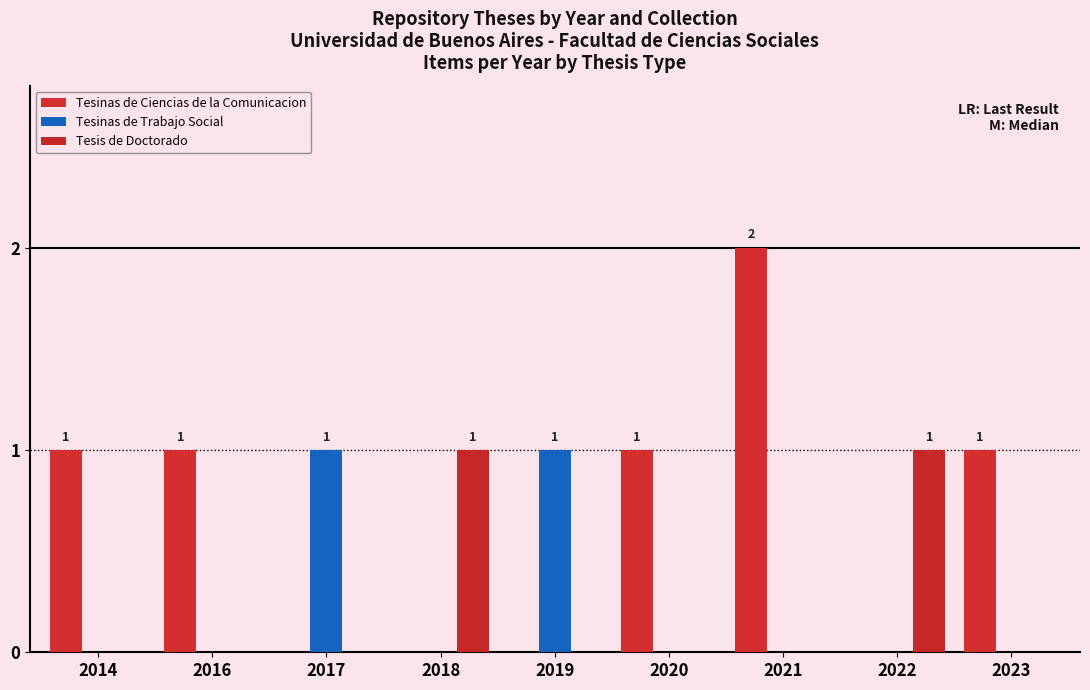

Where does the Tesinas de Ciencias de la Comunicacion series first go above 1?

2021